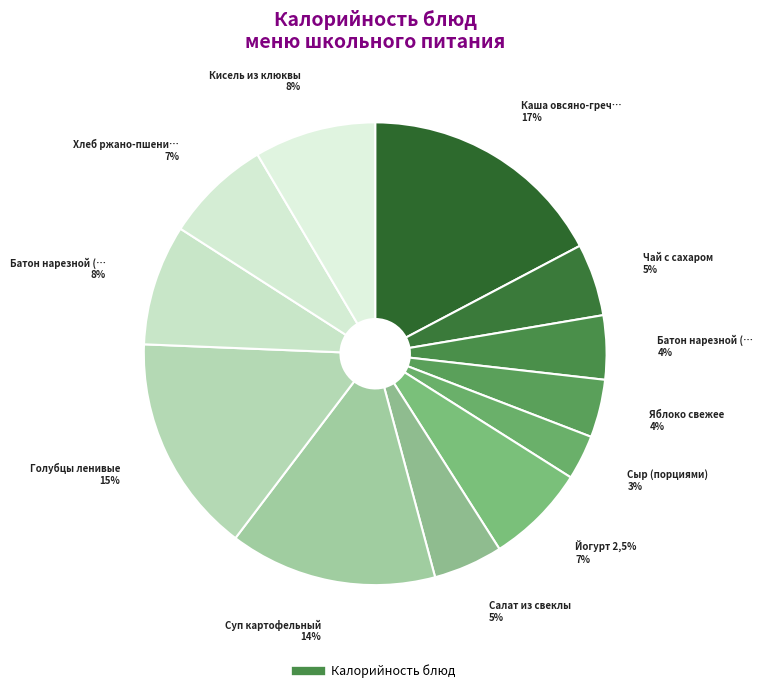

Does any single category account for the majority?

No